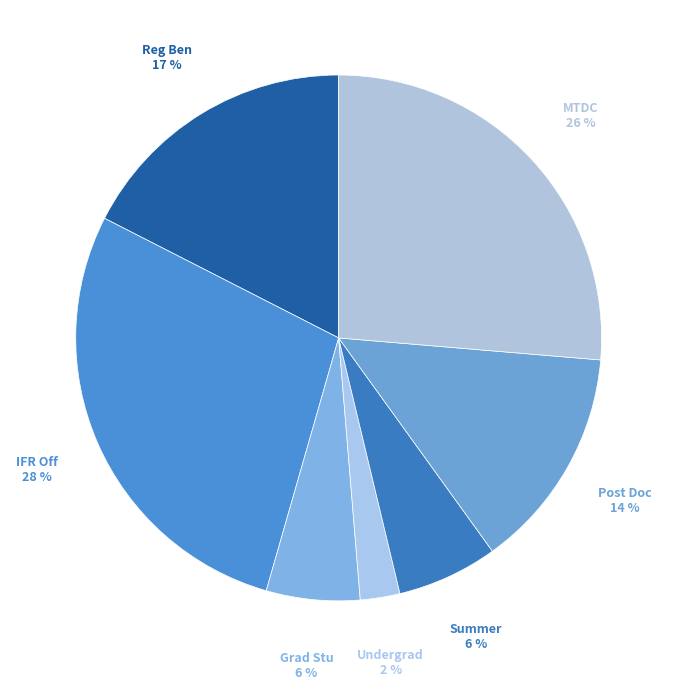

How many segments does this pie chart have?

7